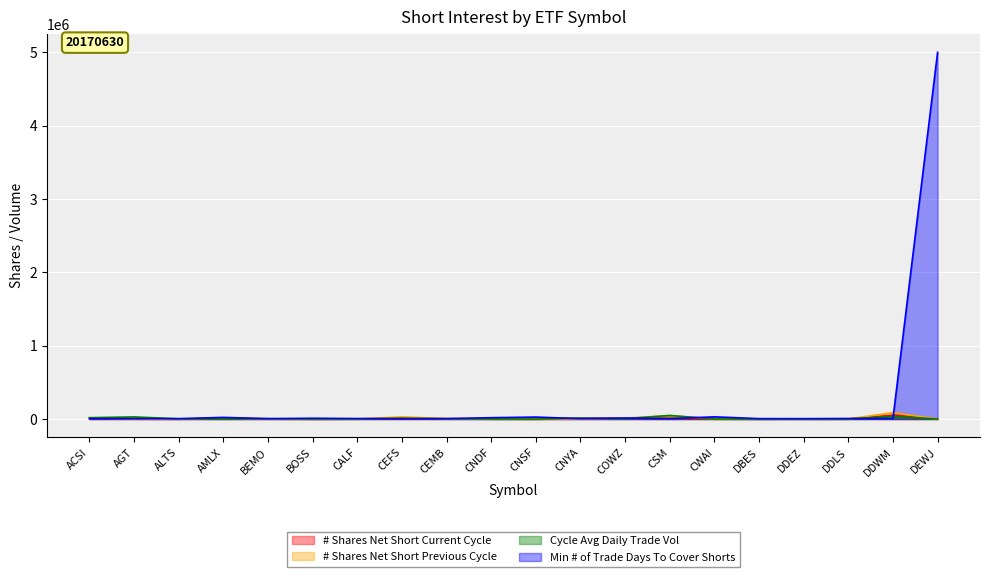

What is the minimum value for # Shares Net Short Current Cycle?

100.0